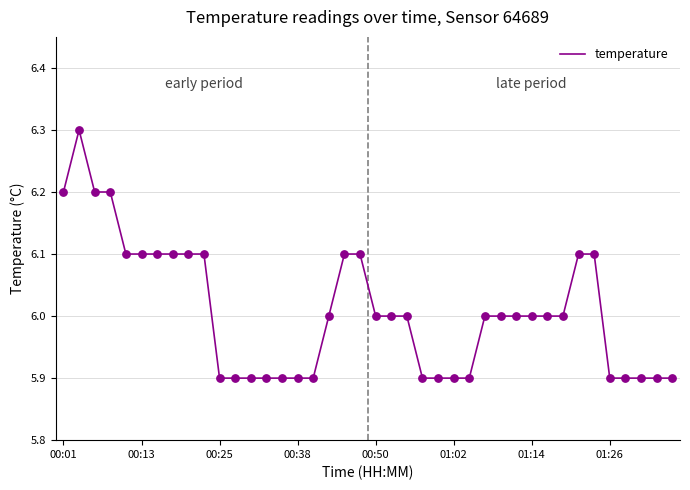

What is the difference between the maximum and minimum values?

0.4